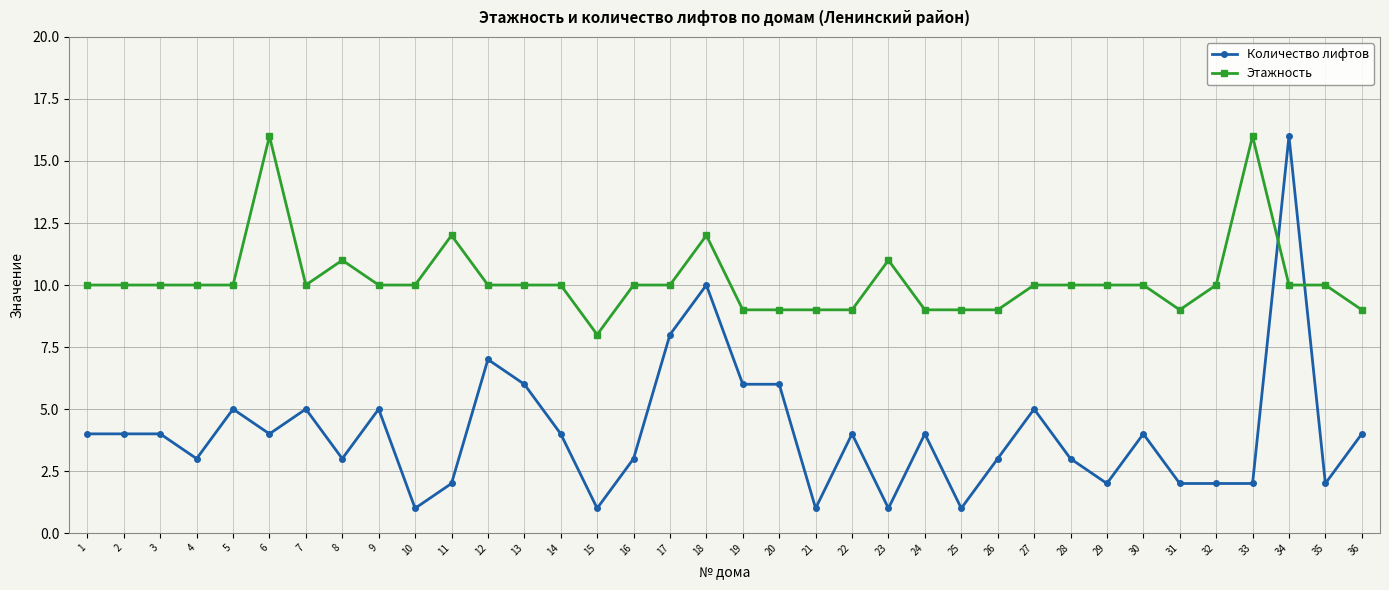

Which series has the largest total across all categories?

Этажность